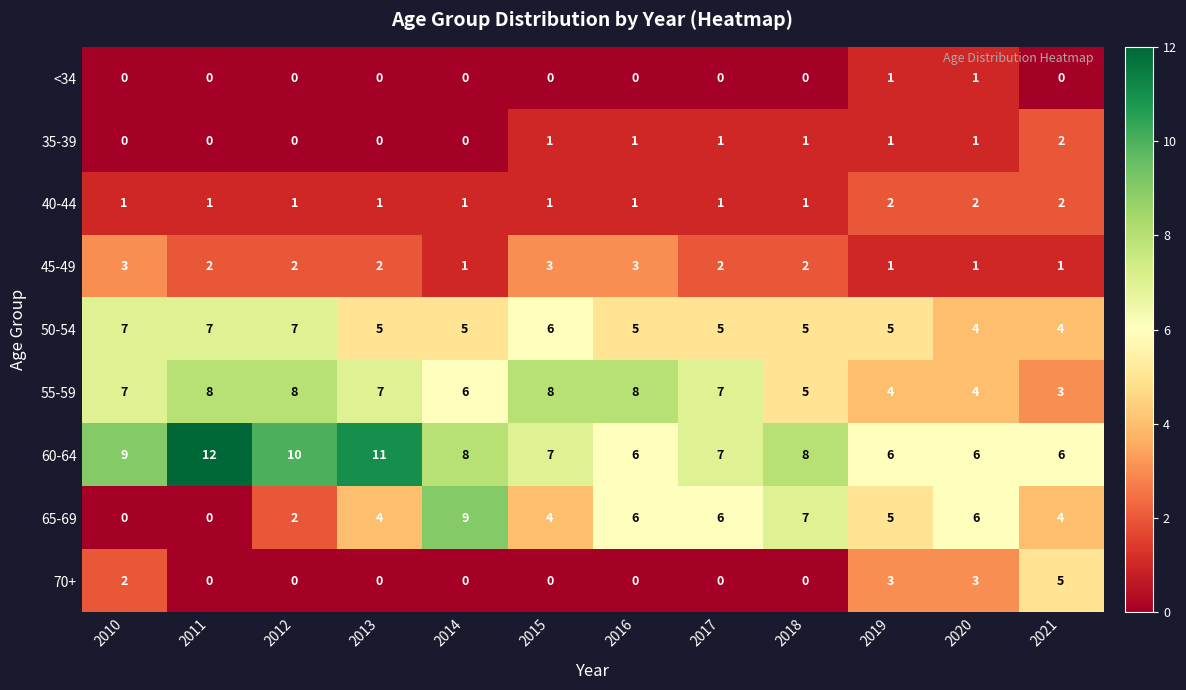

Which series changed the most between 2016 and 2019?

55-59